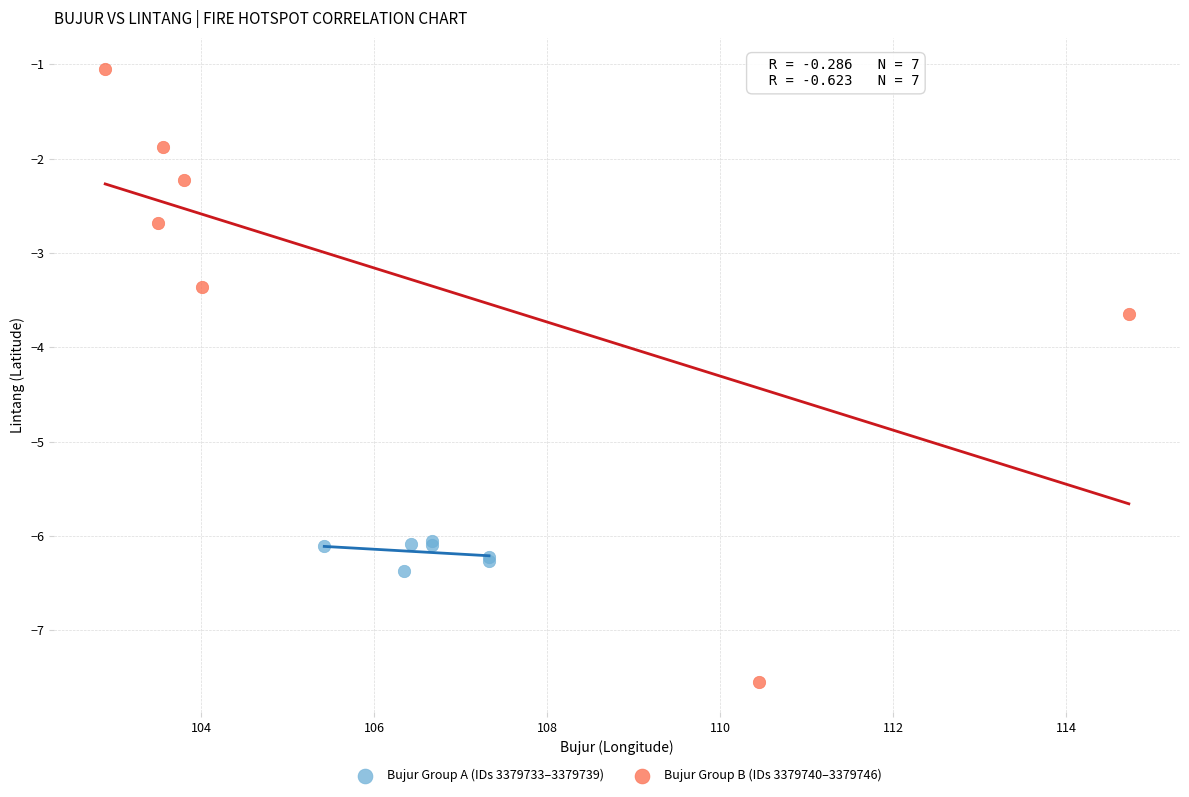

Which series has the widest spread of Y values?

Bujur Group B (IDs 3379740–3379746)